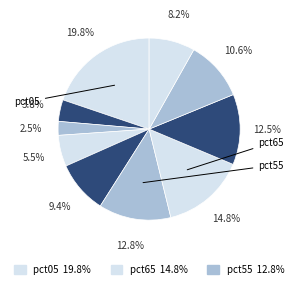

Count the number of slices in the pie.

10